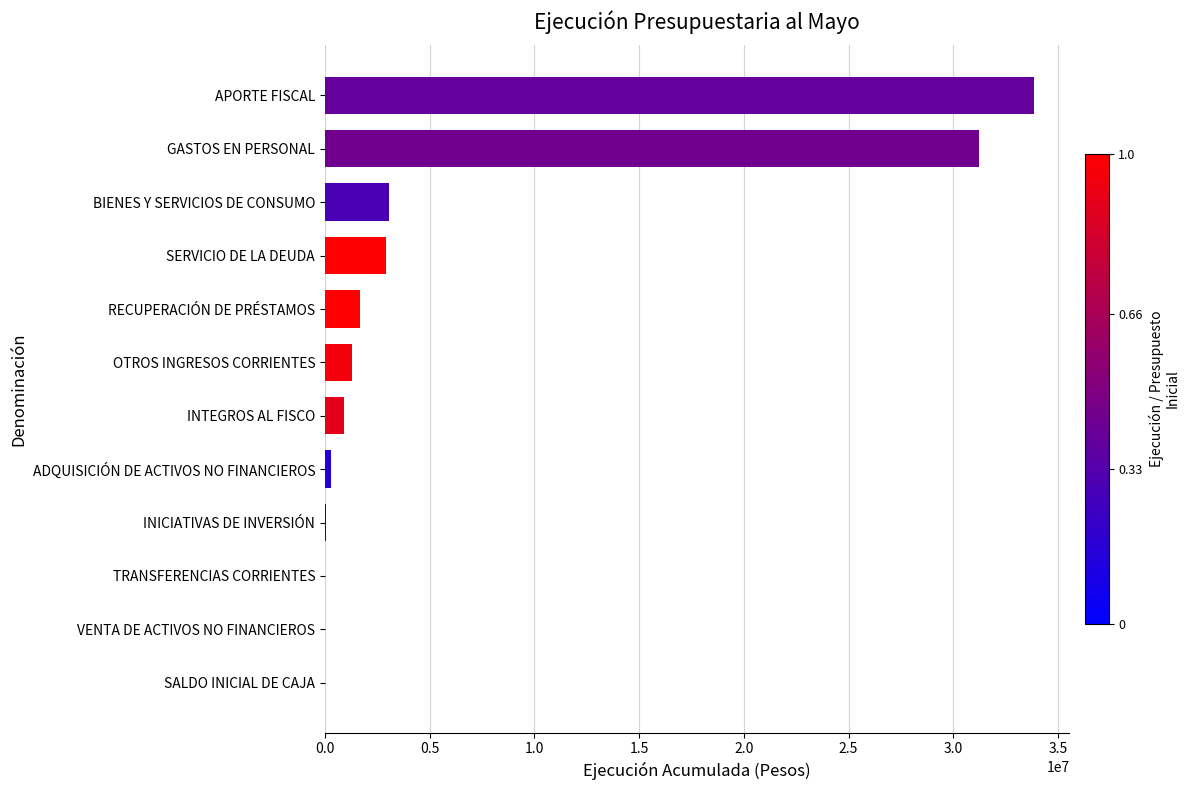

The chart shows a value of 1674605 at RECUPERACIÓN DE PRÉSTAMOS. True or false?

True